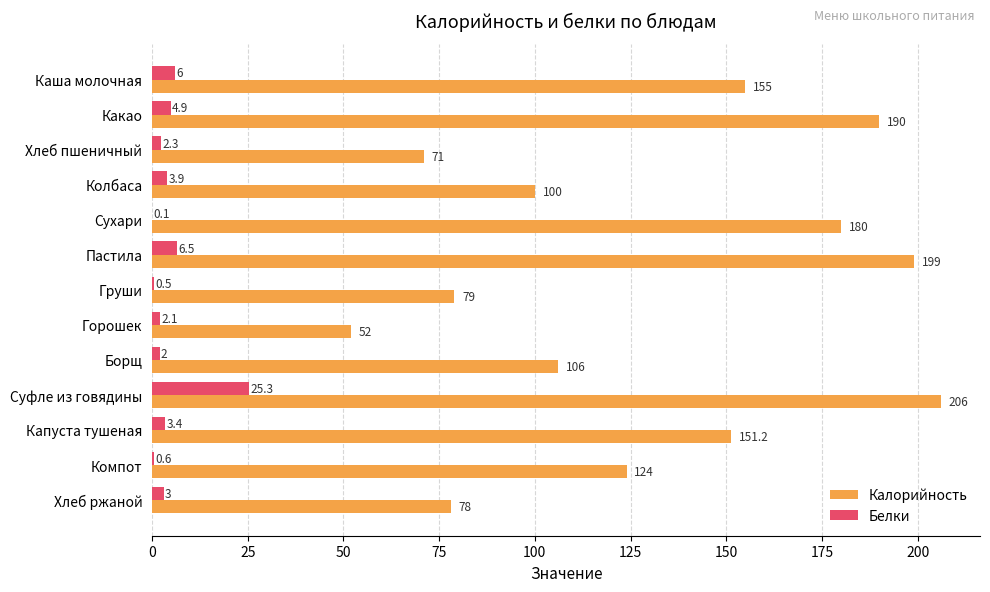

How many series are shown in this chart?

2